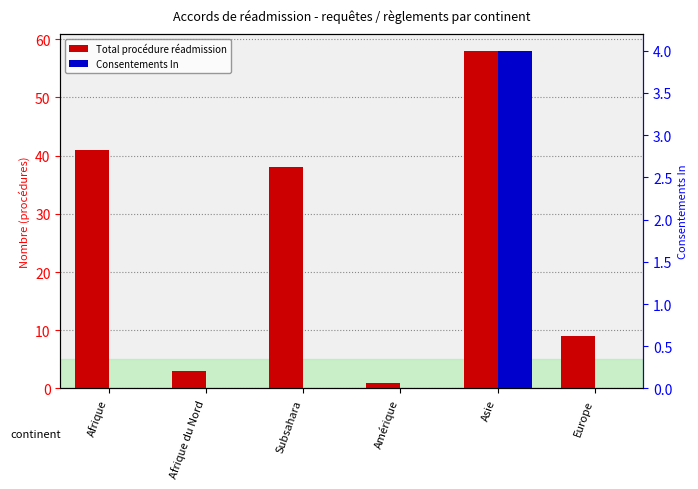

What is the sum of all Consentements In values?

4